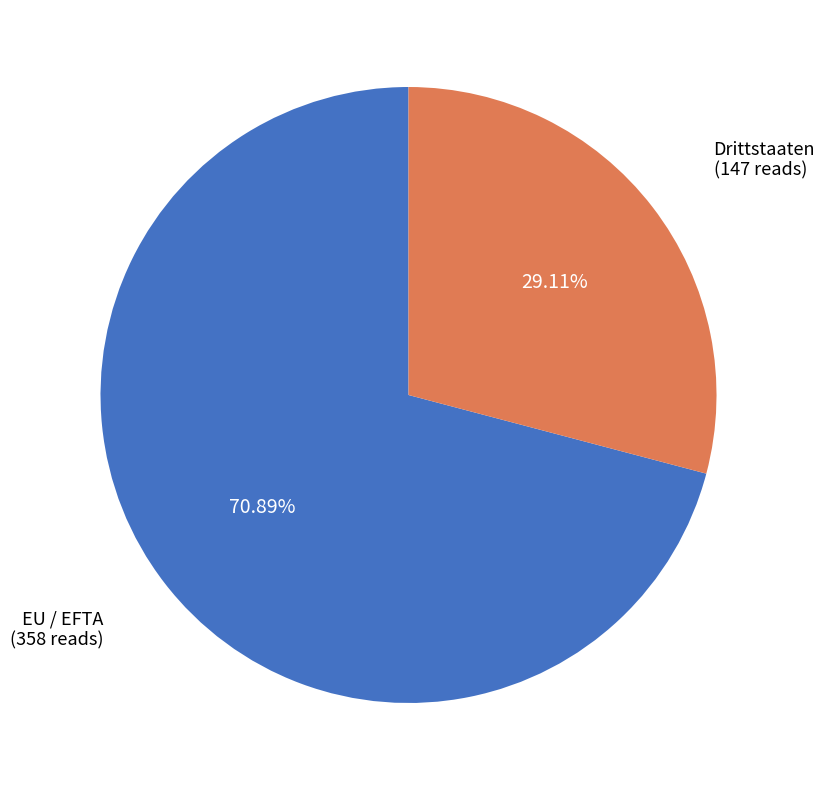

Is it true that Drittstaaten is 29% of the pie?

True